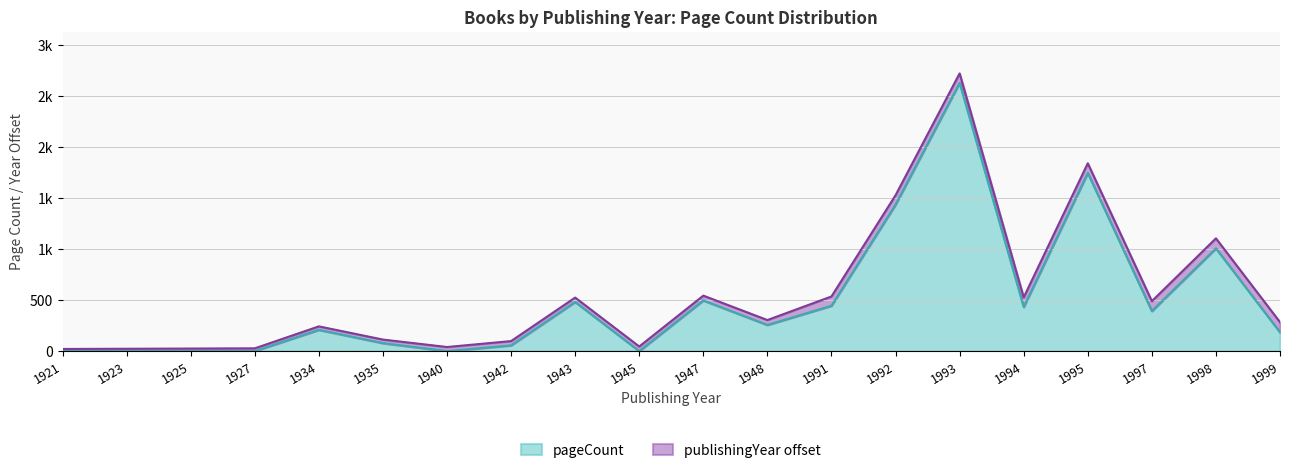

List the labels in order of value, smallest first.

1921, 1923, 1925, 1927, 1940, 1945, 1942, 1935, 1999, 1934, 1948, 1997, 1994, 1991, 1943, 1947, 1998, 1992, 1995, 1993